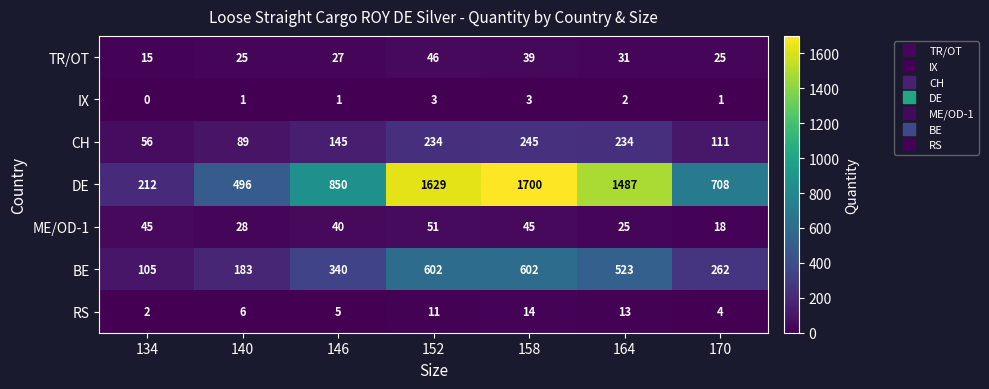

Where is BE nearest to the value 353?

146